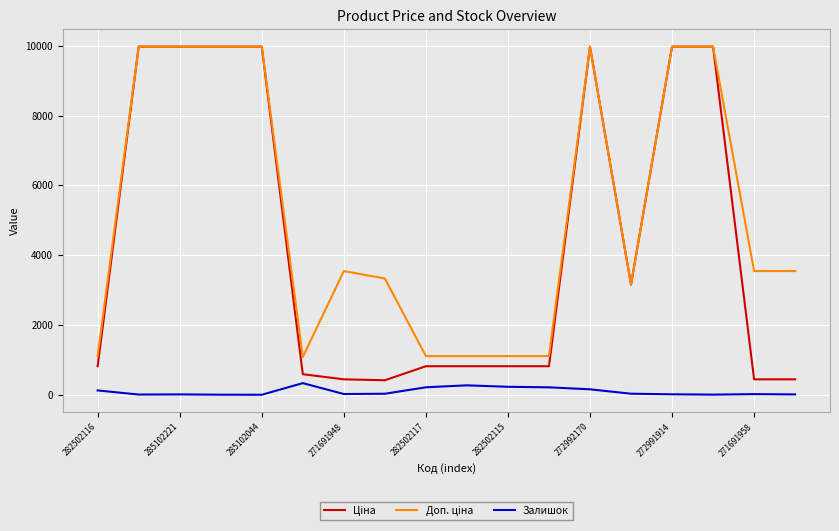

What is the greatest value displayed?

9975.0